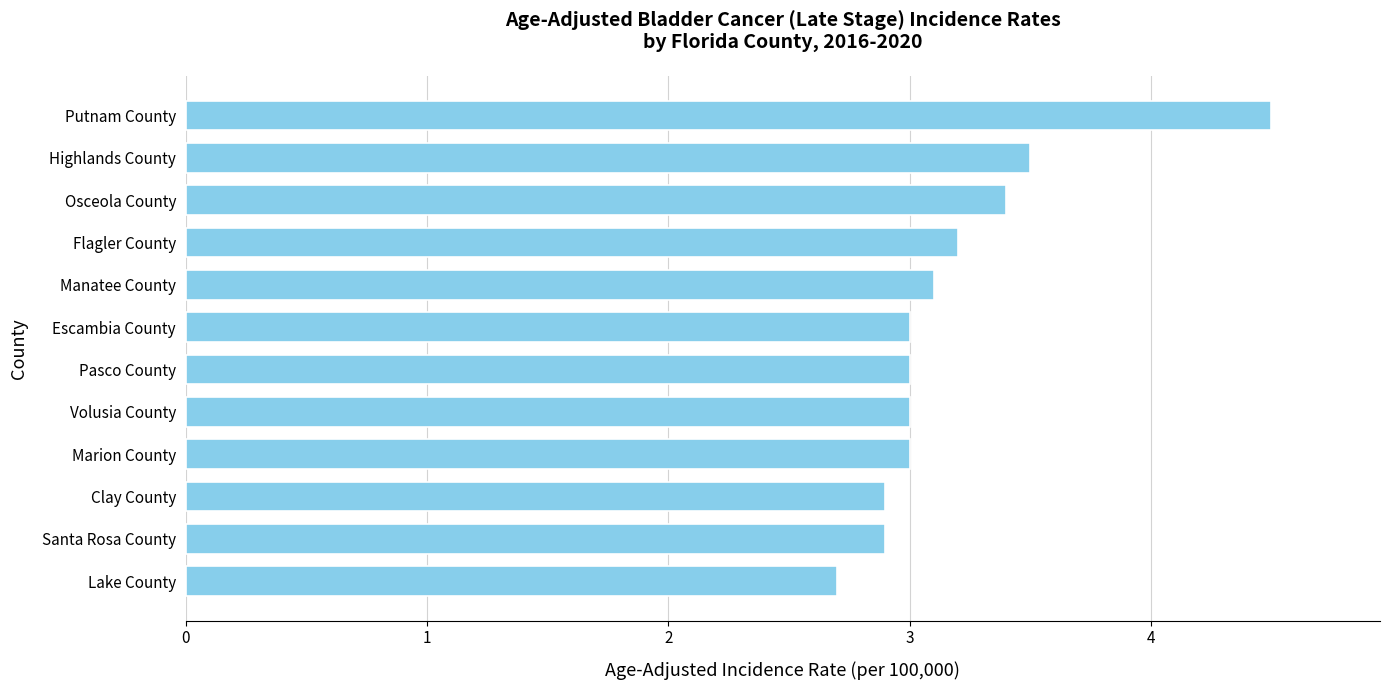

Read the value at Volusia County.

3.0